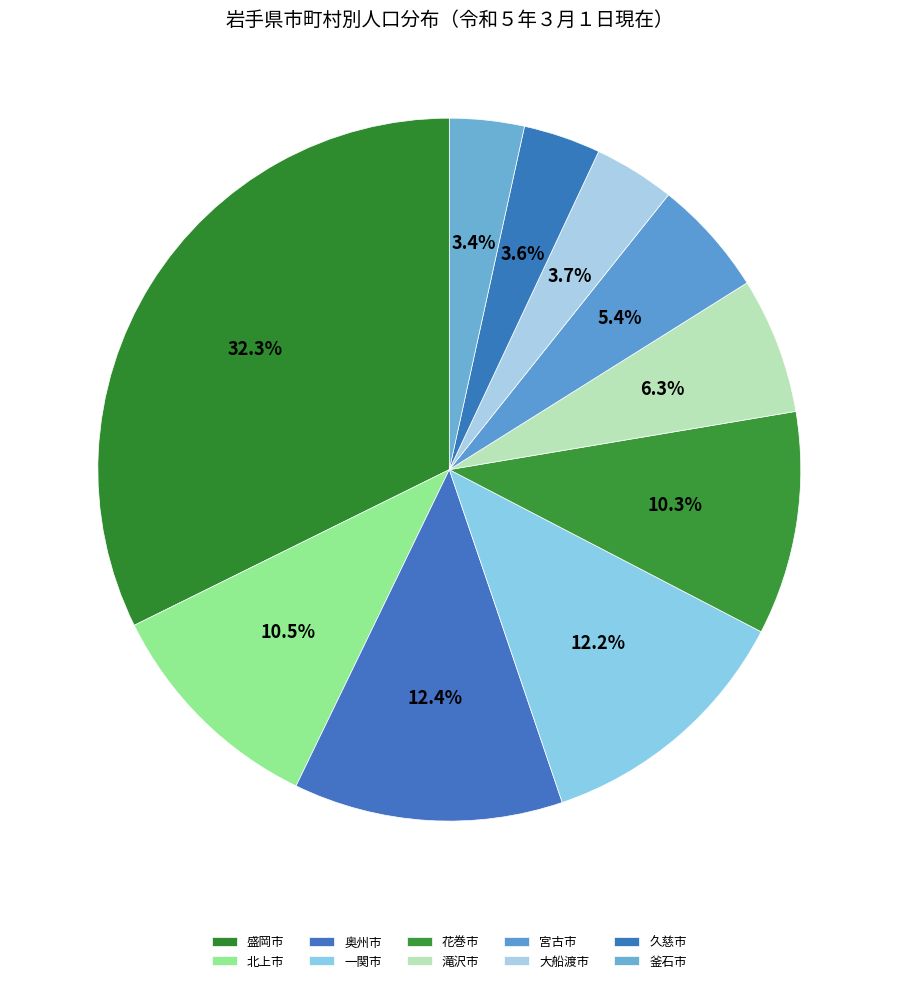

Which has a higher value, 盛岡市 or 一関市?

盛岡市